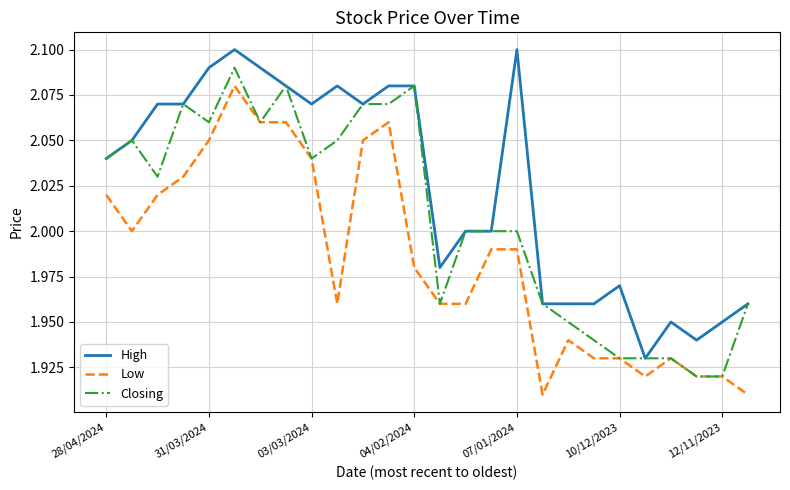

True or false: Low and High cross at least once.

False